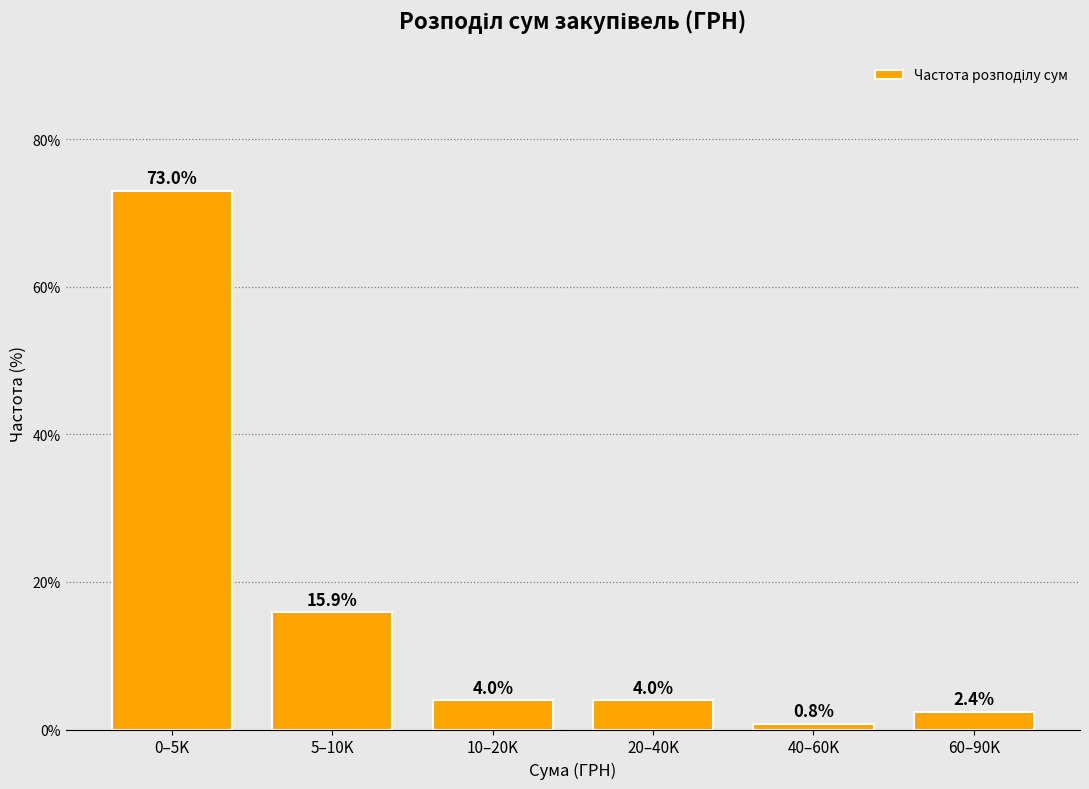

Reading left to right, list all the values displayed in this chart.

73.0	15.9	4.0	4.0	0.8	2.4